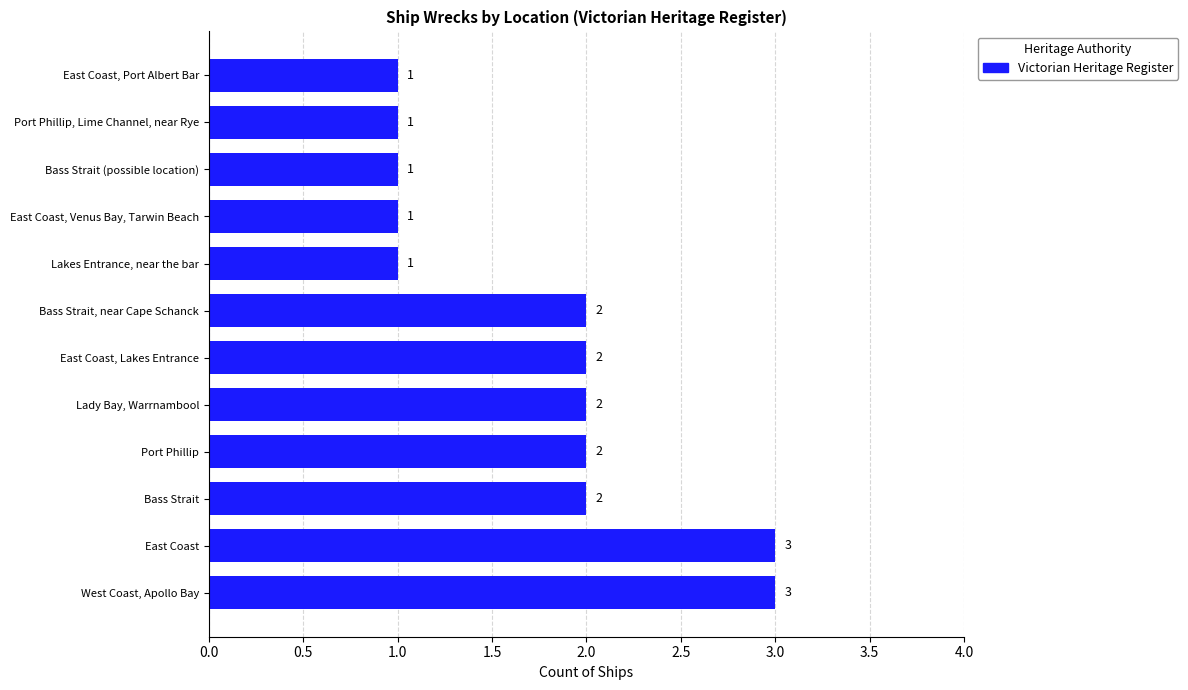

Reading top to bottom, extract all data points from this chart.

East Coast, Port Albert Bar=1	Port Phillip, Lime Channel, near Rye=1	Bass Strait (possible location)=1	East Coast, Venus Bay, Tarwin Beach=1	Lakes Entrance, near the bar=1	Bass Strait, near Cape Schanck=2	East Coast, Lakes Entrance=2	Lady Bay, Warrnambool=2	Port Phillip=2	Bass Strait=2	East Coast=3	West Coast, Apollo Bay=3